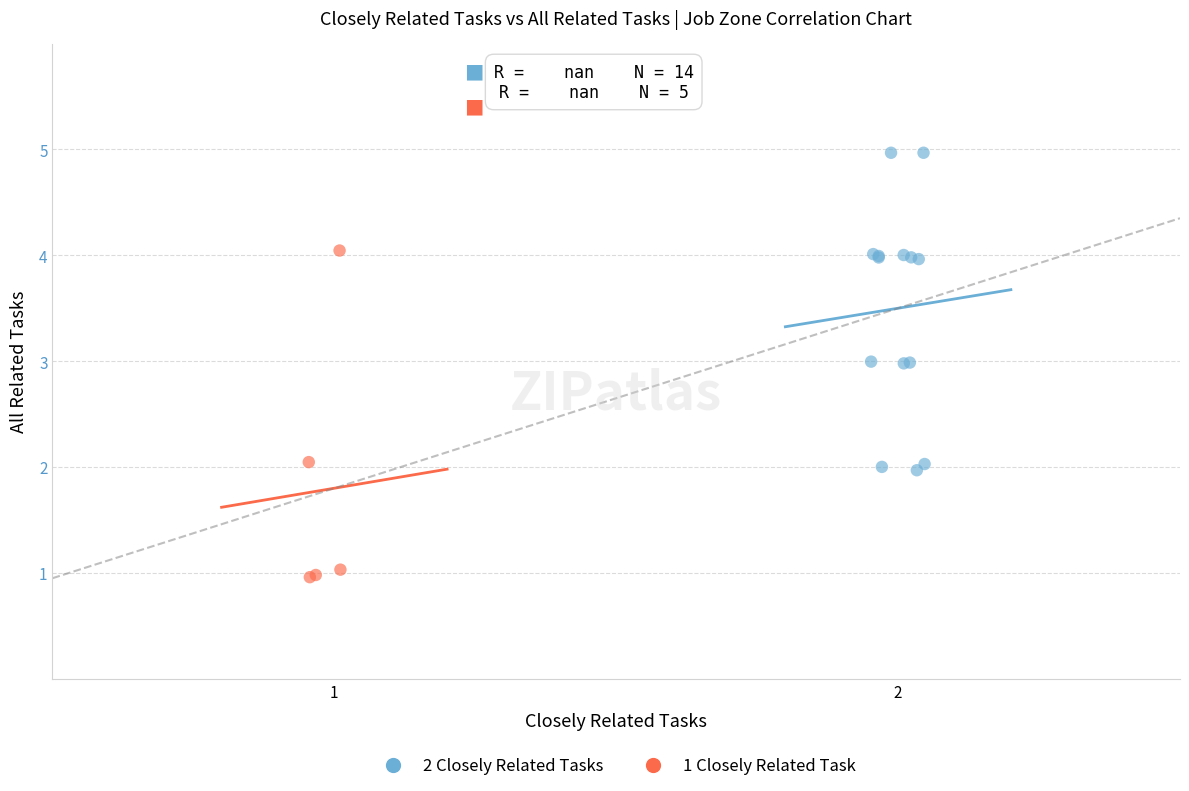

Which series reaches the maximum Y coordinate?

2 Closely Related Tasks